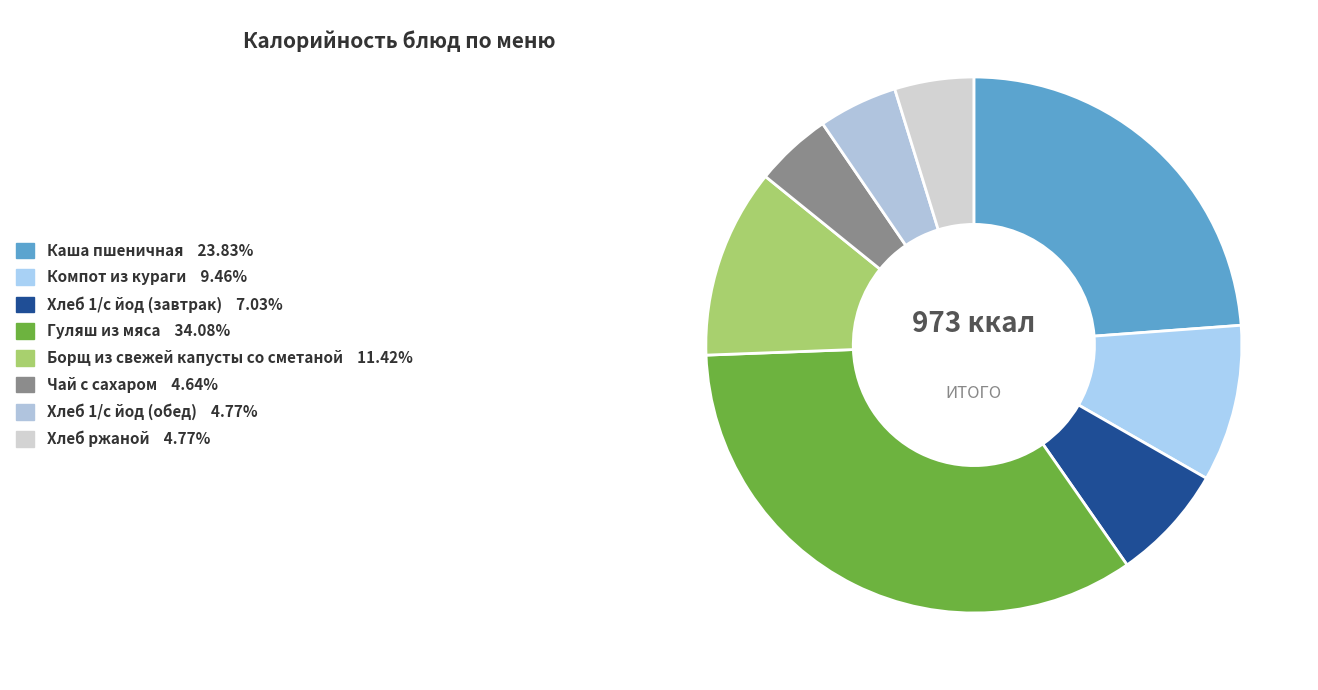

Between Хлеб 1/с йод (обед) and Компот из кураги, which is larger?

Компот из кураги